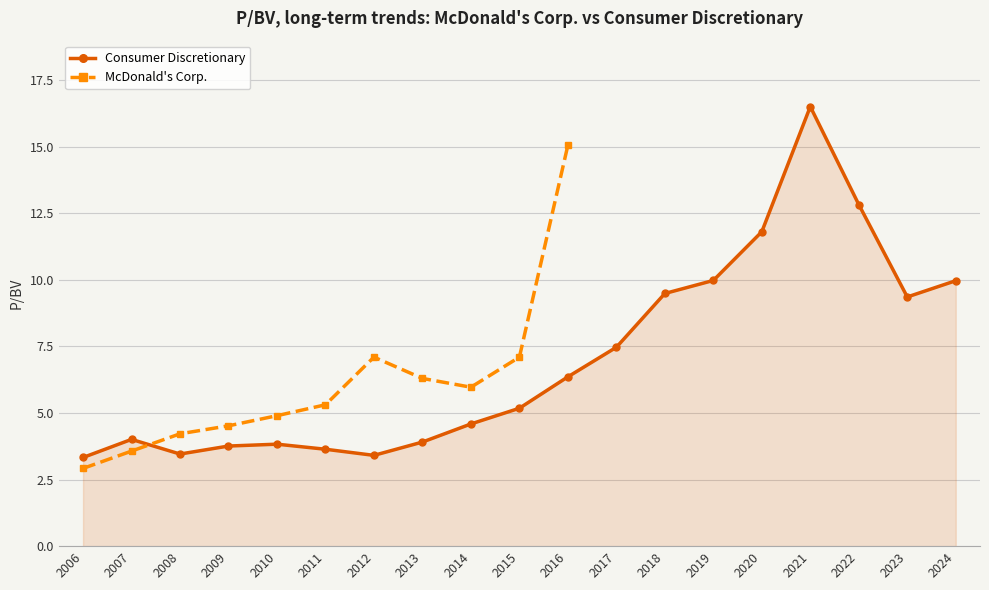

What is the value of the 5th point from the left?

3.8